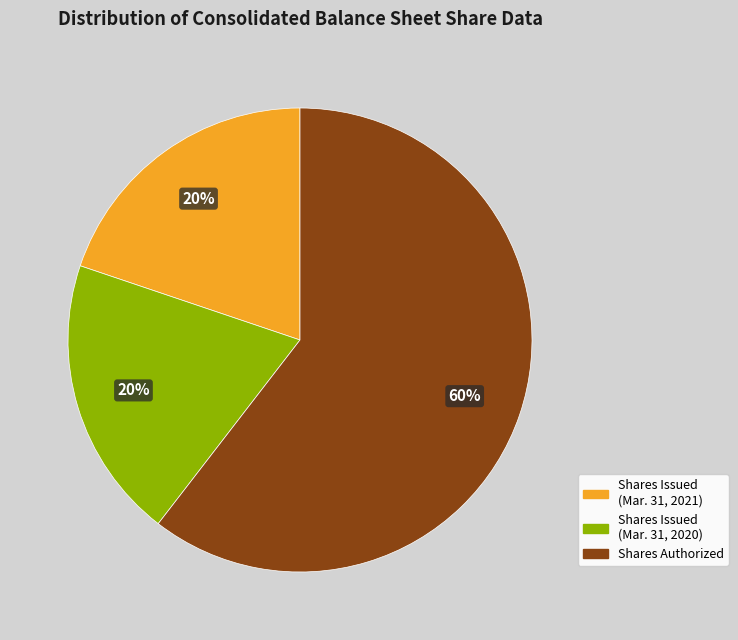

Does any single category account for the majority?

Yes